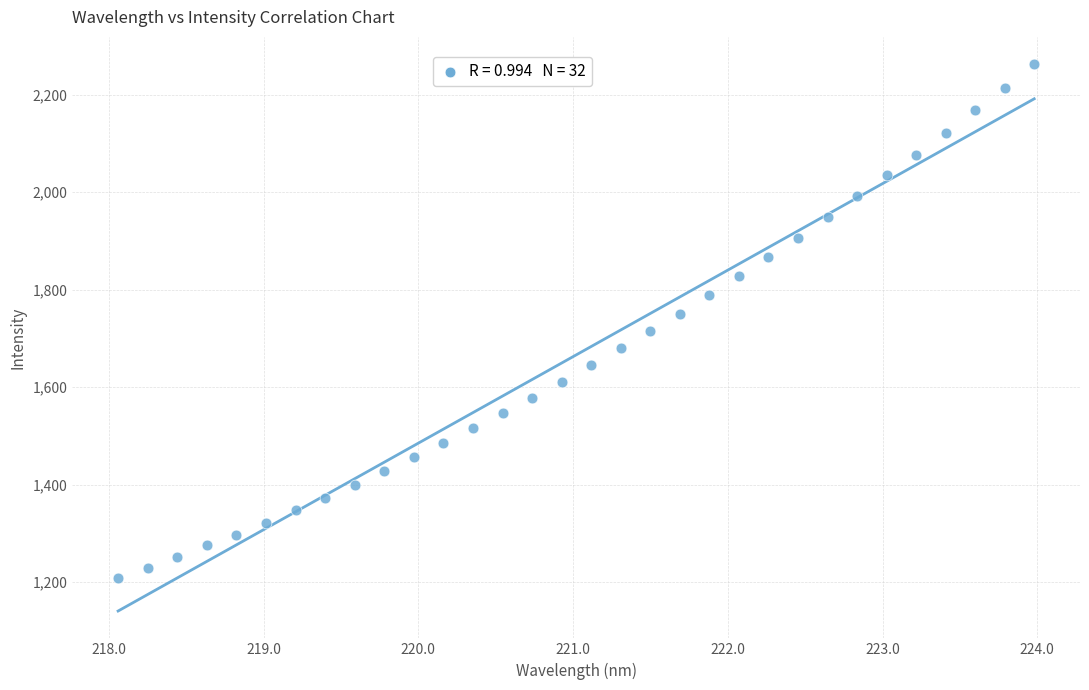

What is the range of X values (max minus min)?

5.9